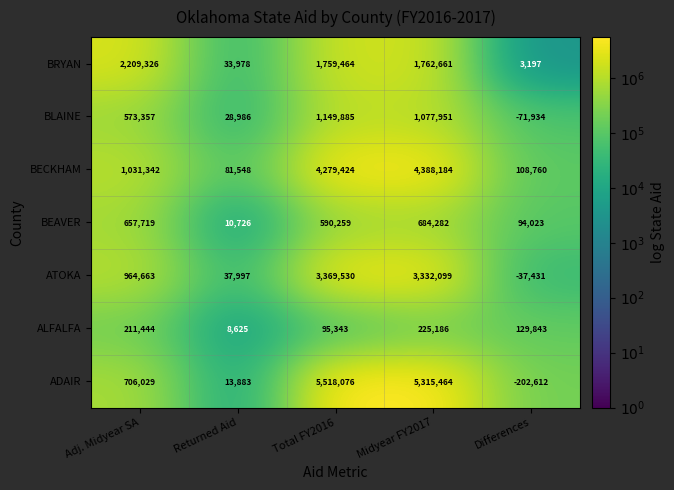

Which series has the largest total across all categories?

ADAIR